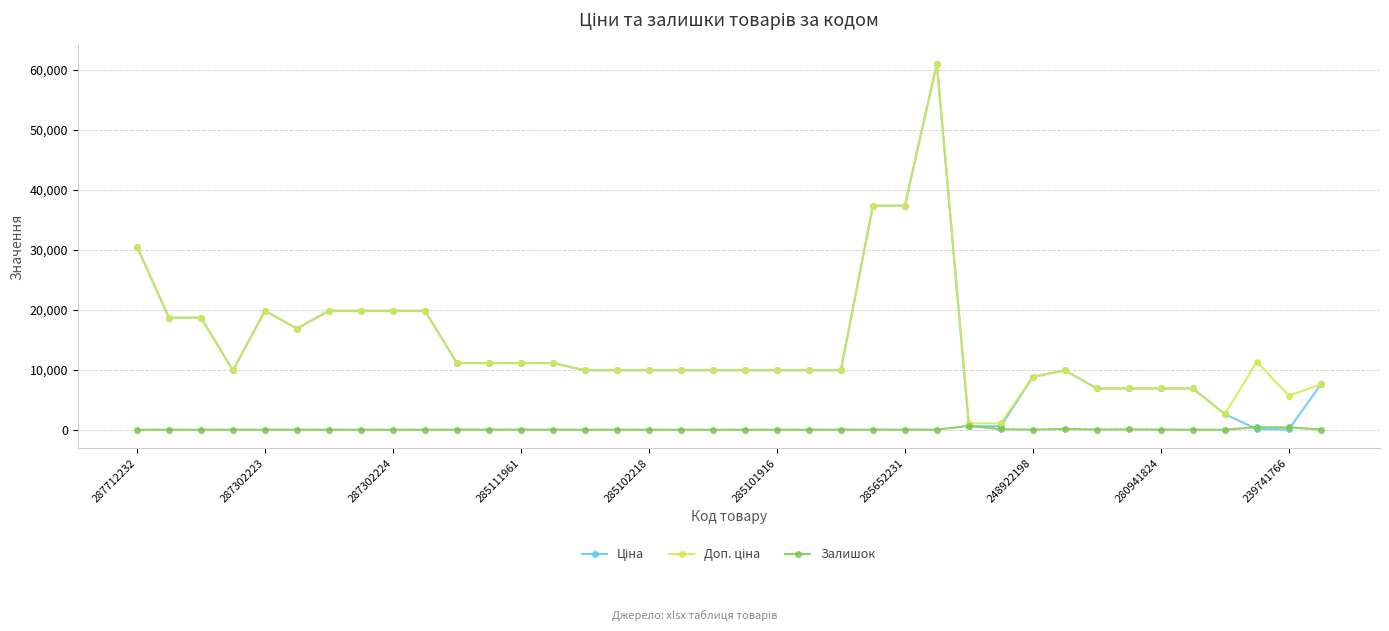

True or false: Залишок has more than 1 interior local peaks.

True